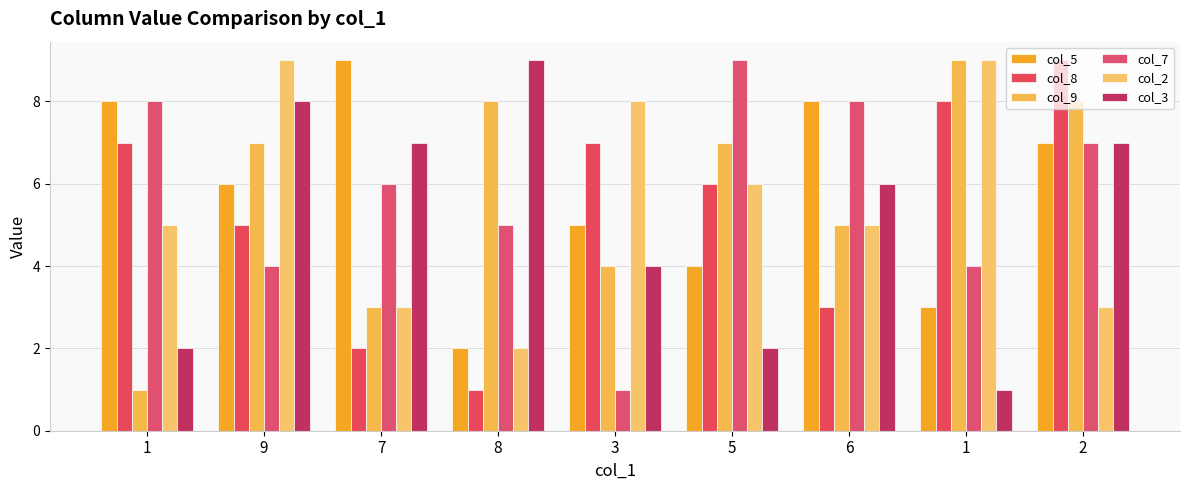

Which series has the largest total across all categories?

col_5